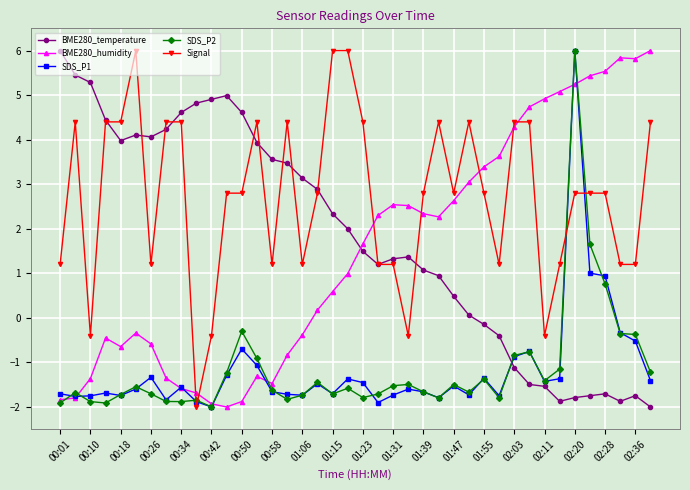

What is the smallest value displayed?

-2.0